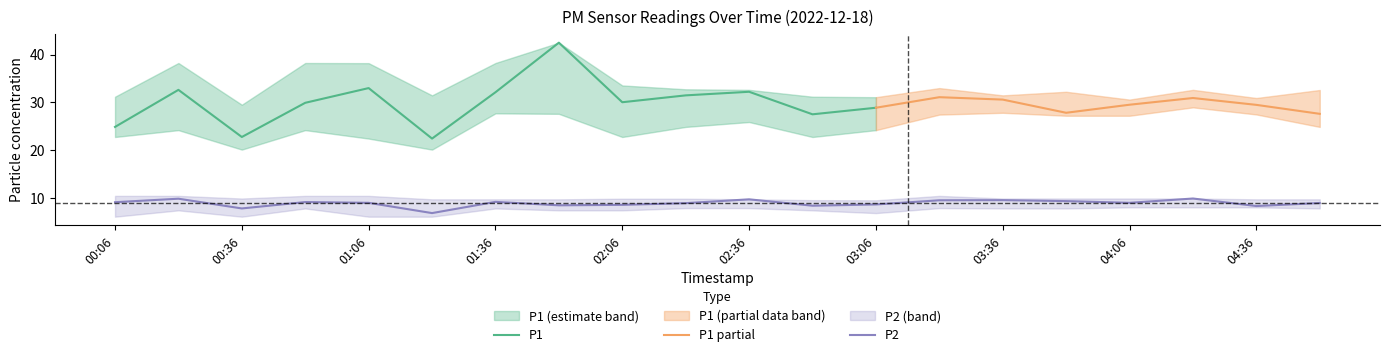

What is the label of the 6th point from the right?

03:36